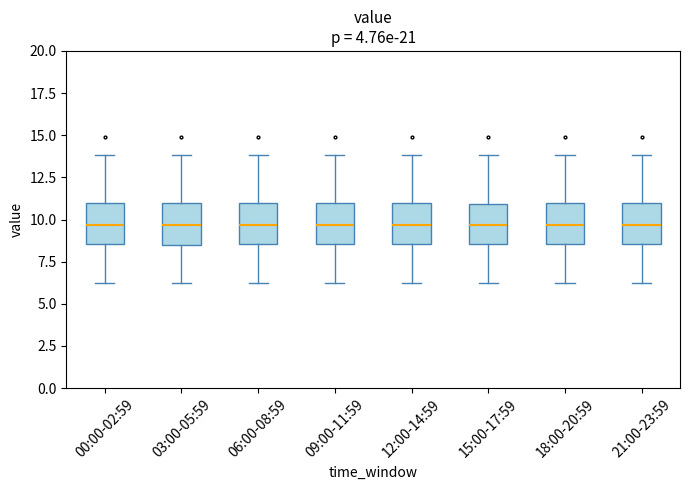

Where does the upper whisker of the box for 03:00-05:59 end on the y-axis? The values are not printed on the chart, so give them approximately, as read against the axis.

14.0